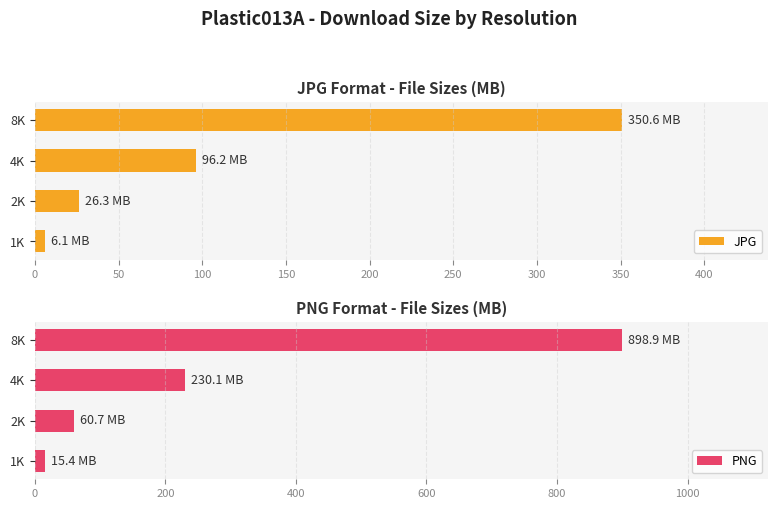

How many series are shown in this chart?

2